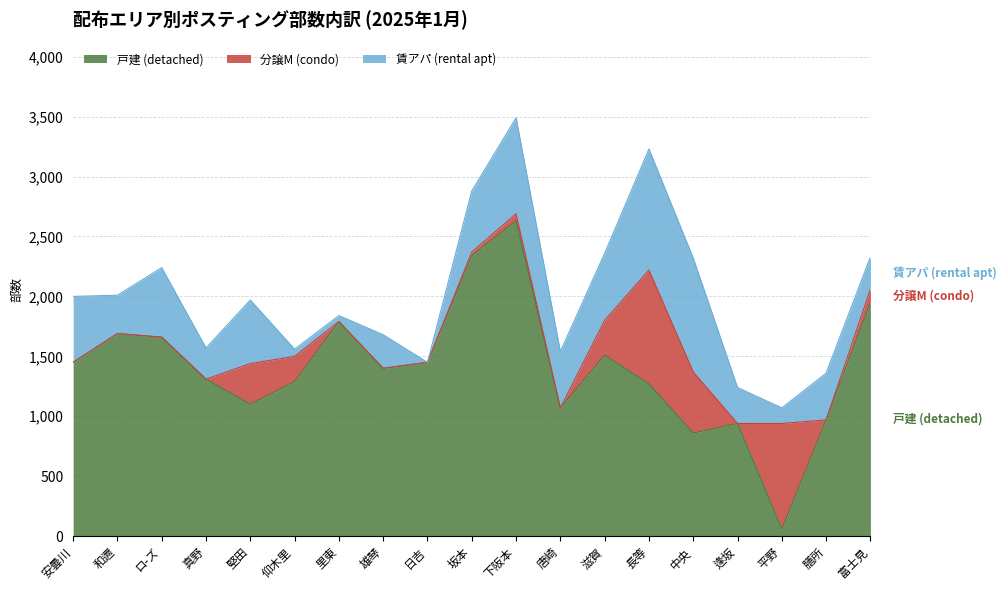

Which series has the widest spread of values?

戸建